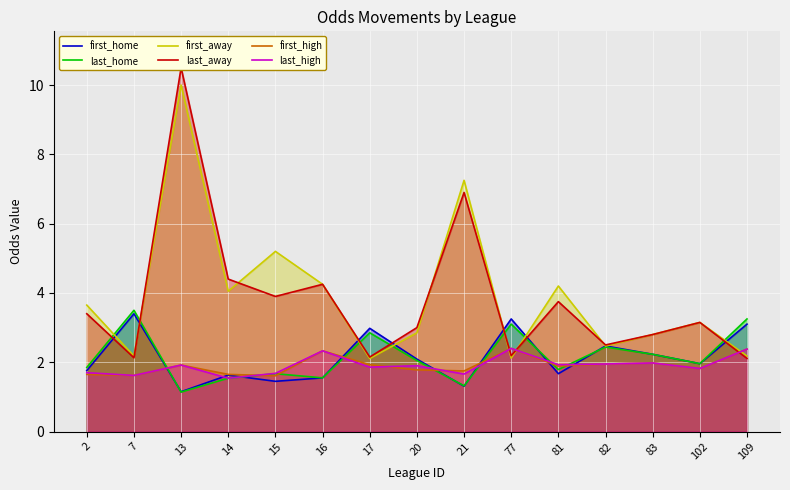

Where is the first local maximum for first_high?

13